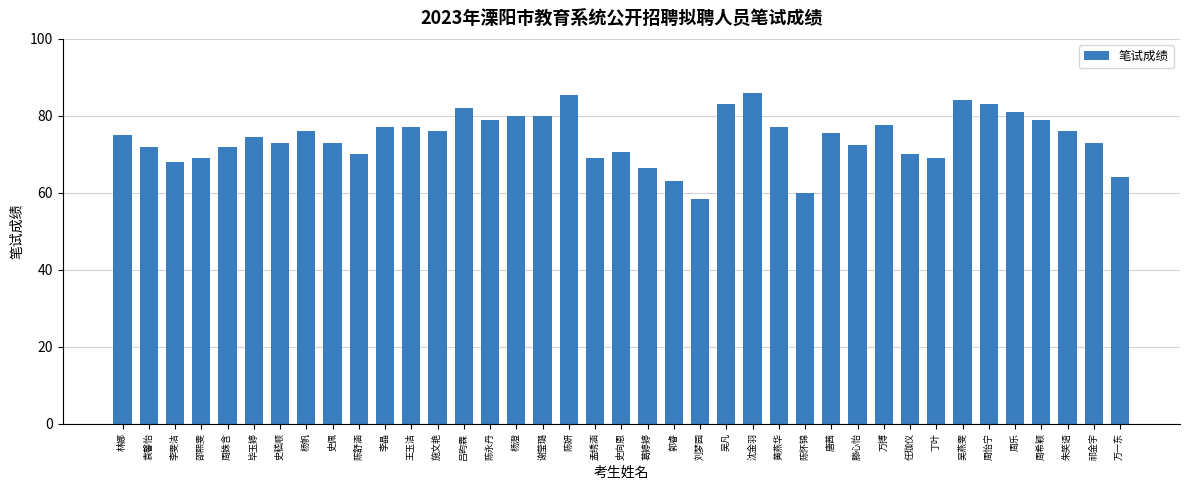

What is the average value?

74.3